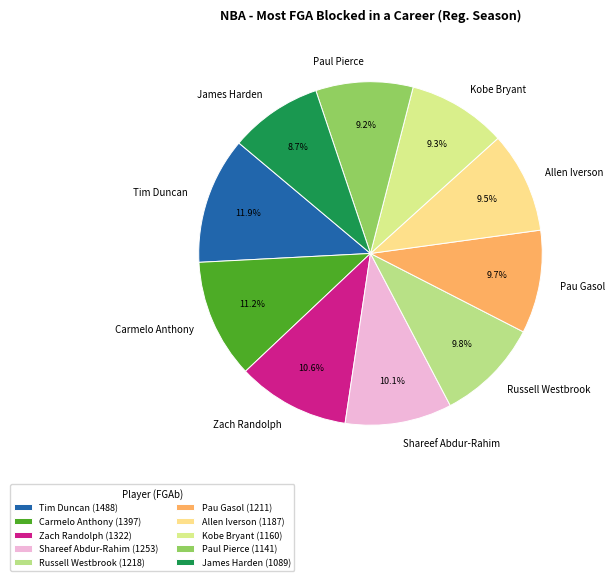

Is it true that Shareef Abdur-Rahim is 1% of the pie?

False